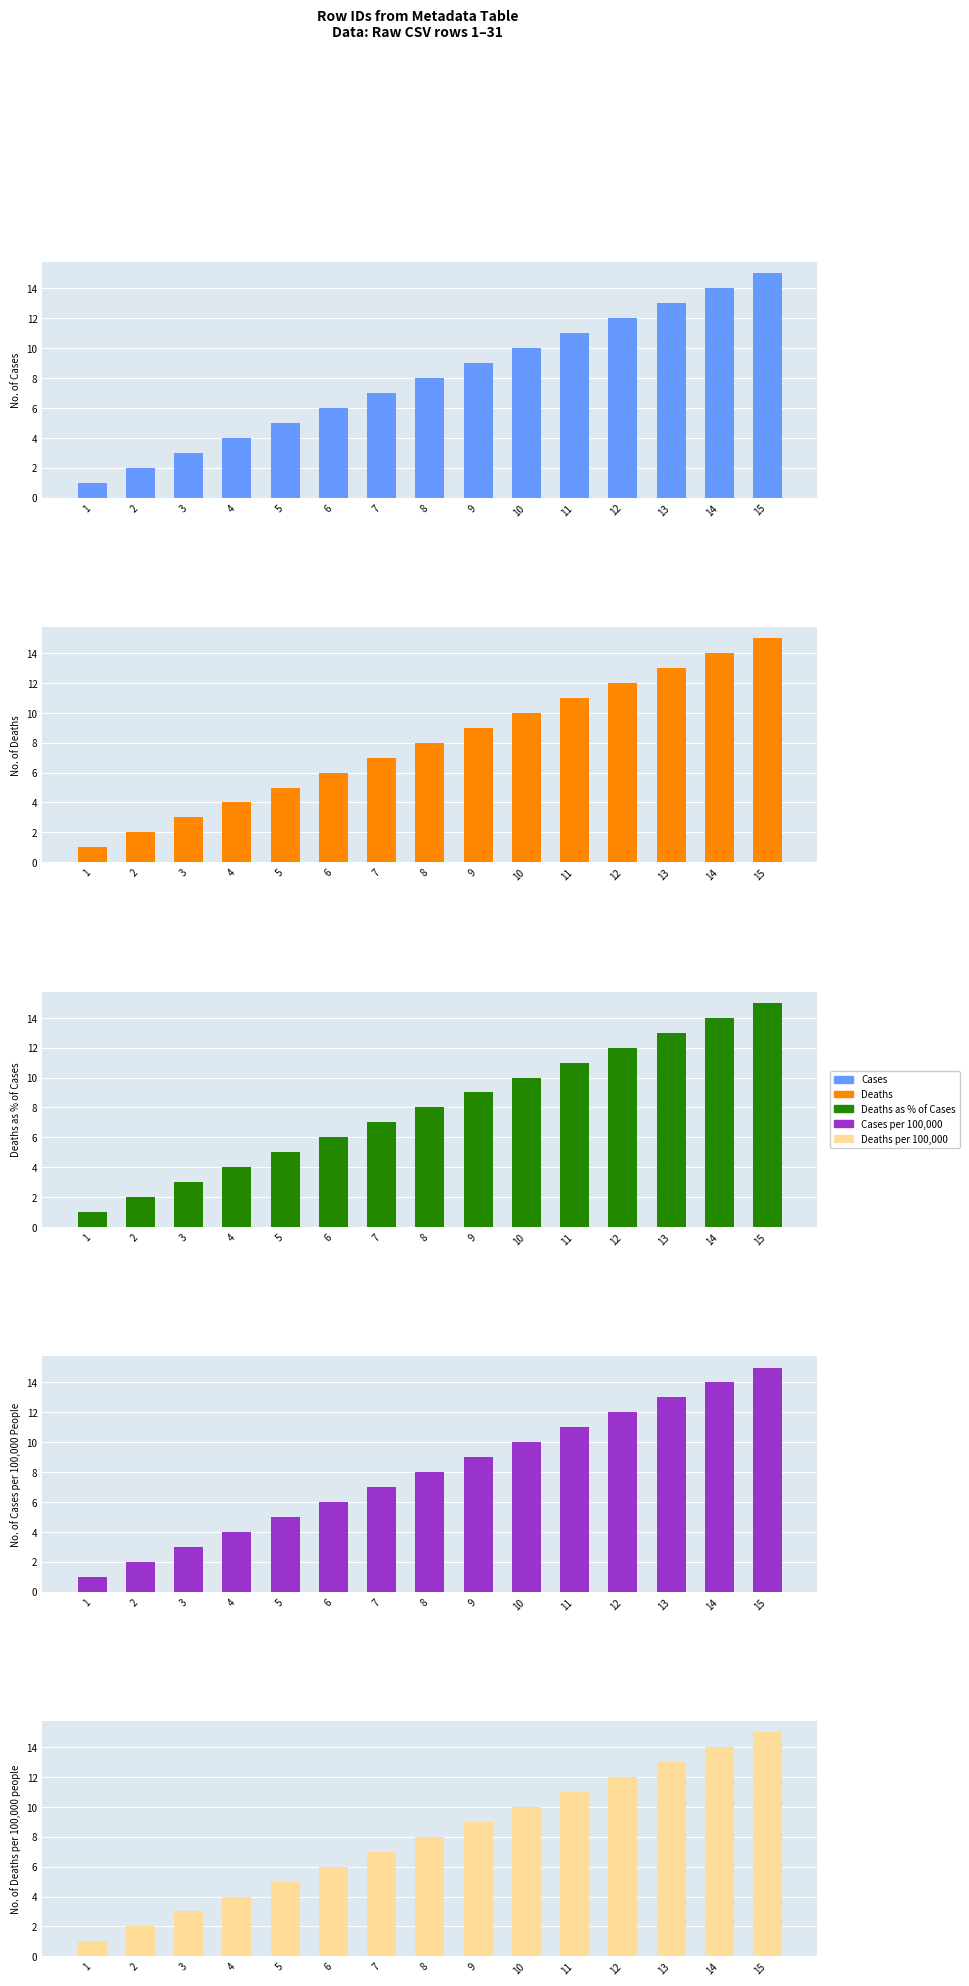

Reading left to right, list all the values displayed in this chart.

Cases: 1	2	3	4	5	6	7	8	9	10	11	12	13	14	15
Deaths: 1	2	3	4	5	6	7	8	9	10	11	12	13	14	15
Deaths as % of Cases: 1	2	3	4	5	6	7	8	9	10	11	12	13	14	15
Cases per 100,000: 1	2	3	4	5	6	7	8	9	10	11	12	13	14	15
Deaths per 100,000: 1	2	3	4	5	6	7	8	9	10	11	12	13	14	15